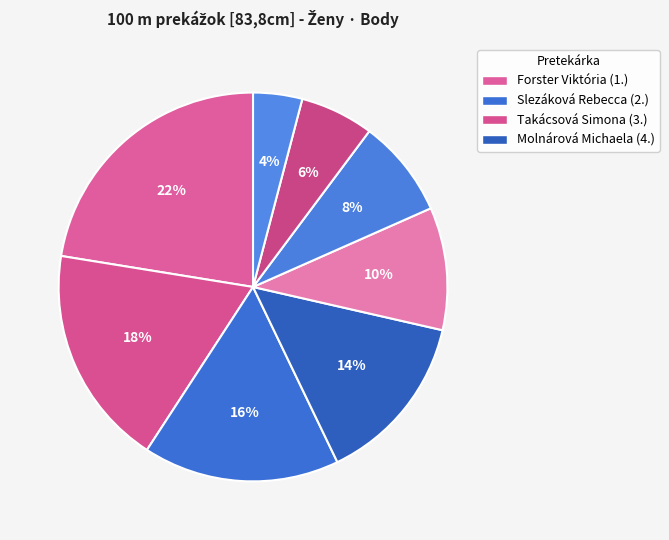

Does any single category account for the majority?

No